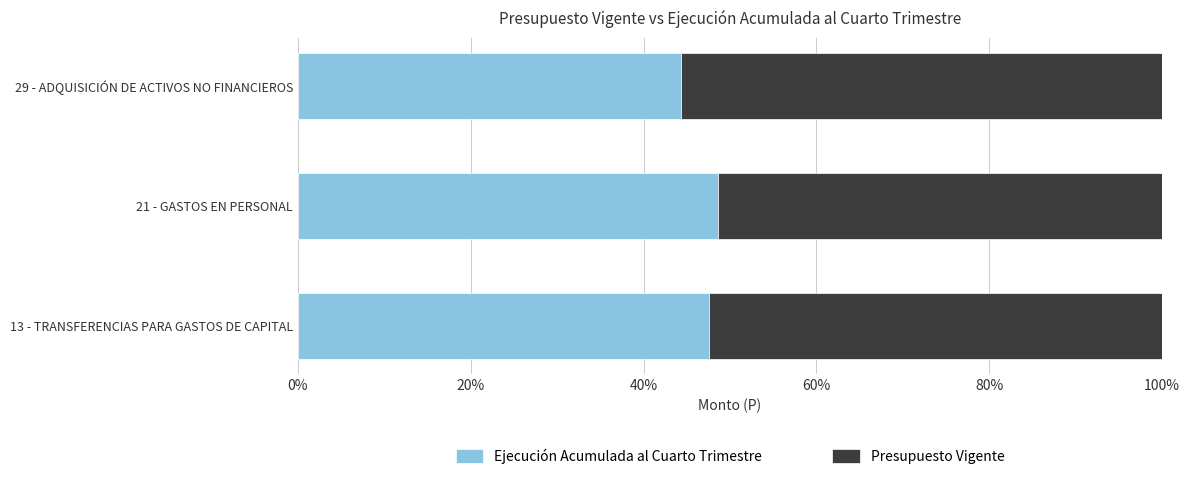

What is the sum of the Ejecución Acumulada al Cuarto Trimestre values at 13 - TRANSFERENCIAS PARA GASTOS DE CAPITAL and 21 - GASTOS EN PERSONAL?

96.2